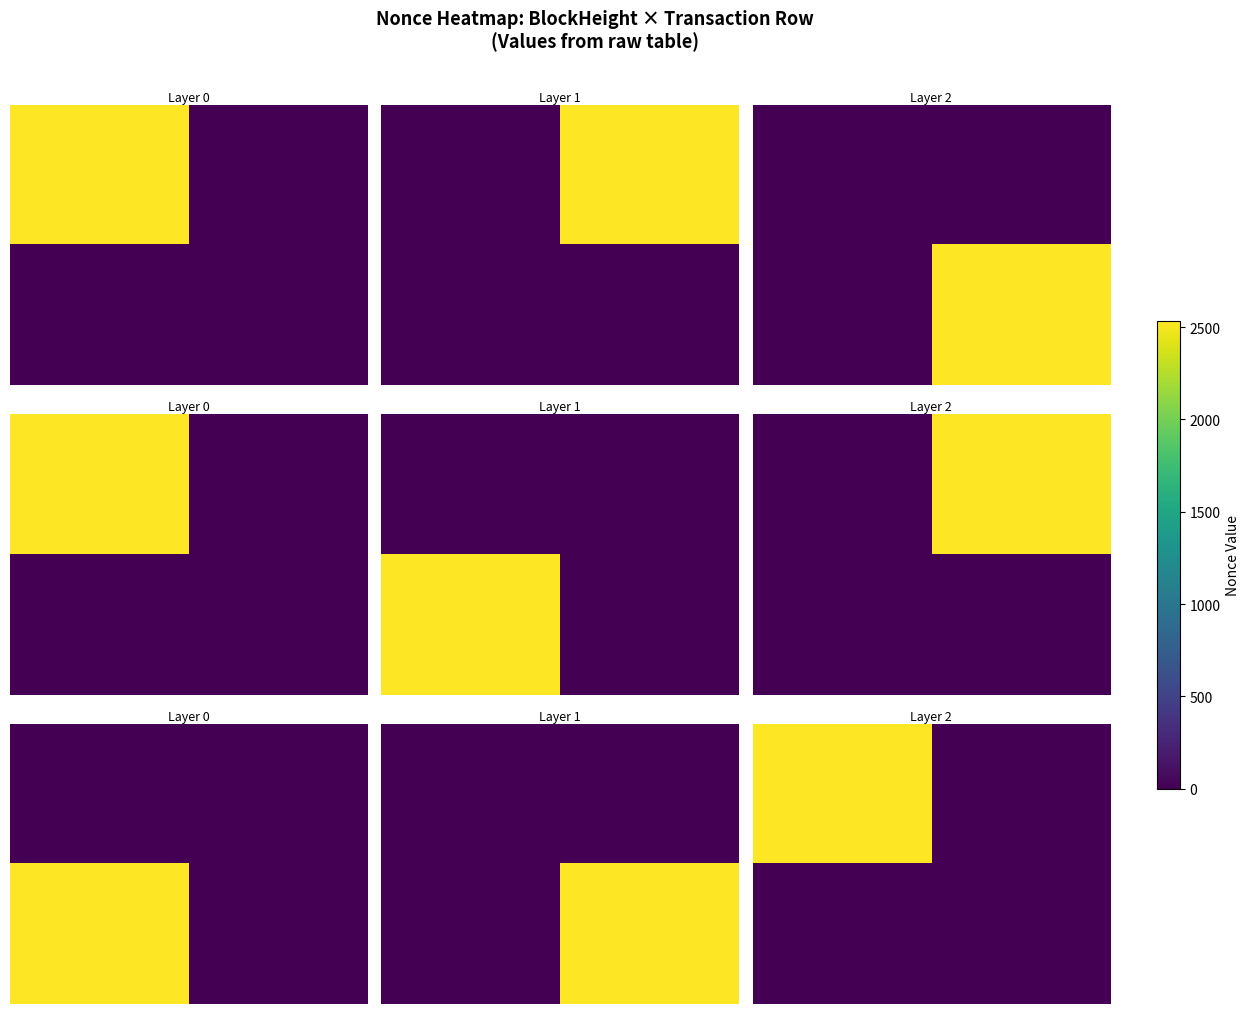

At how many categories does at least one series exceed 1538?

1